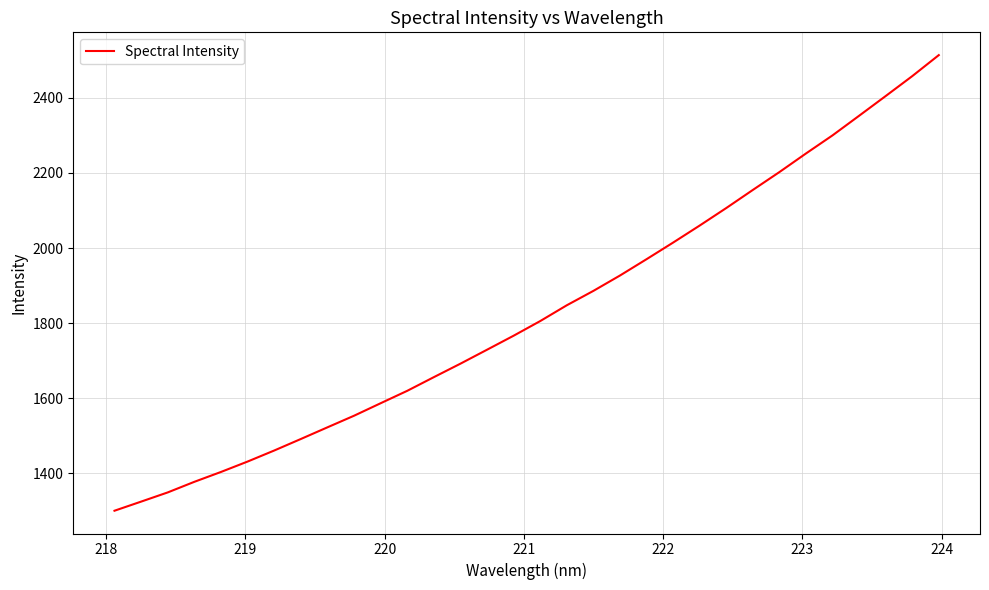

What is the difference between the maximum and minimum values?

1213.3